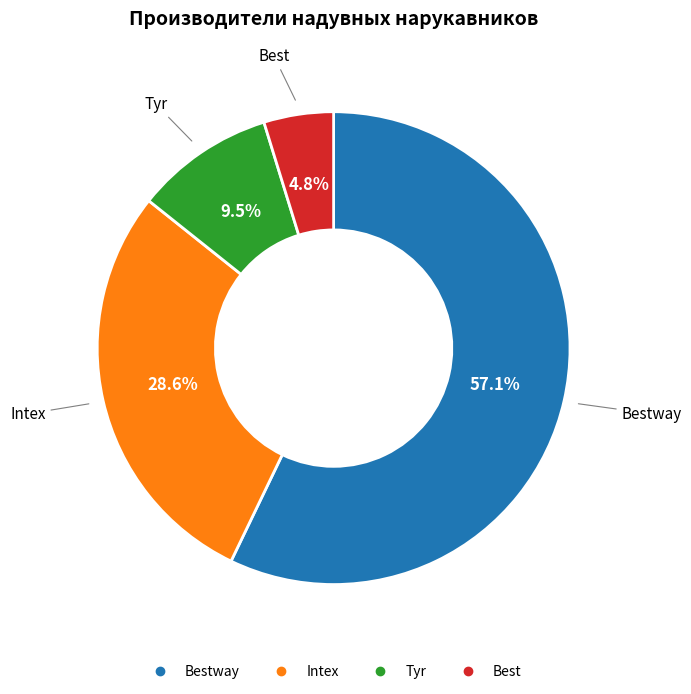

Is there a majority slice in this chart?

Yes